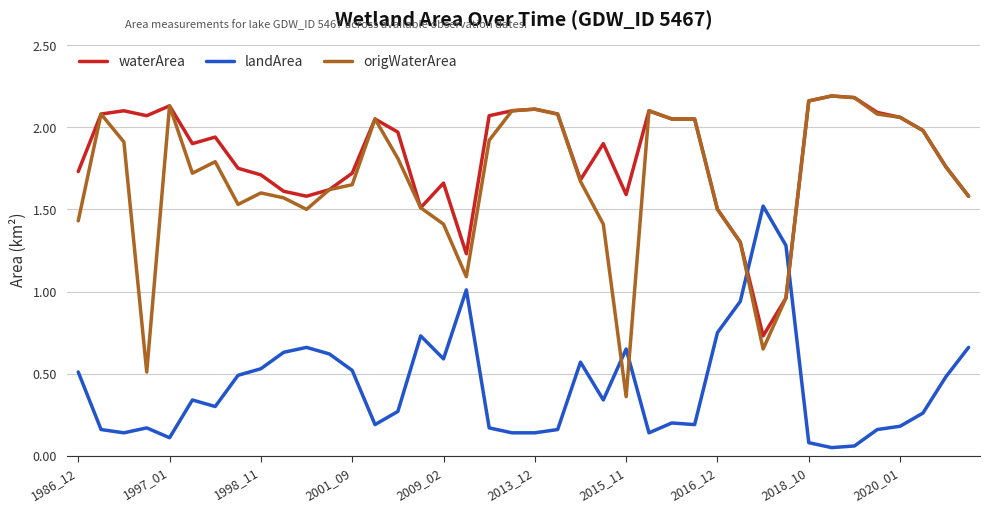

Which series has the largest range (max minus min)?

origWaterArea